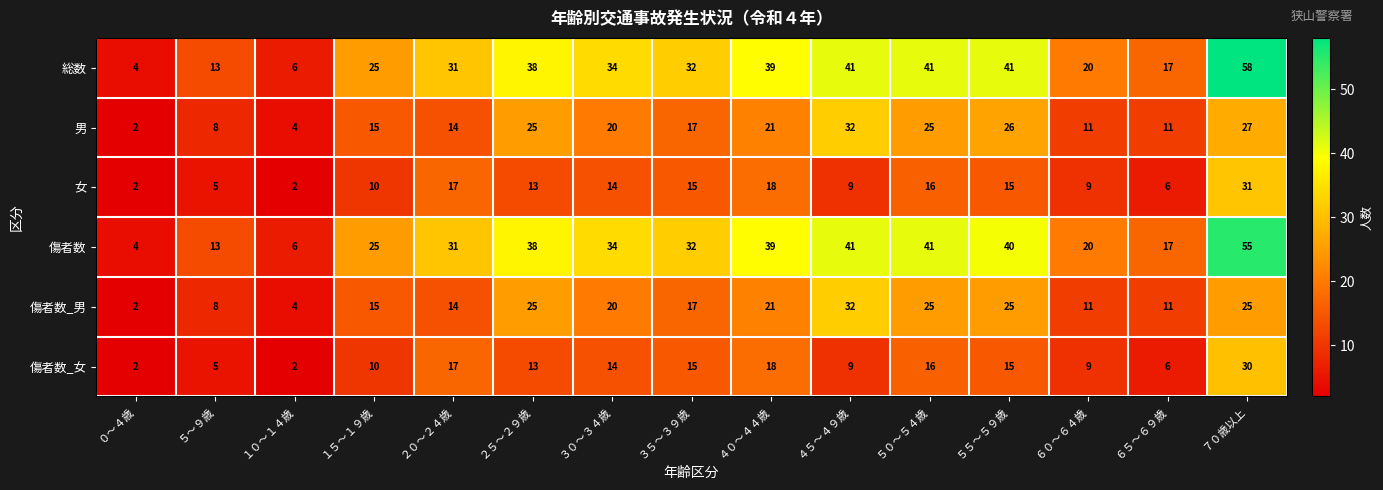

At which category is the sum across all series the highest?

７０歳以上